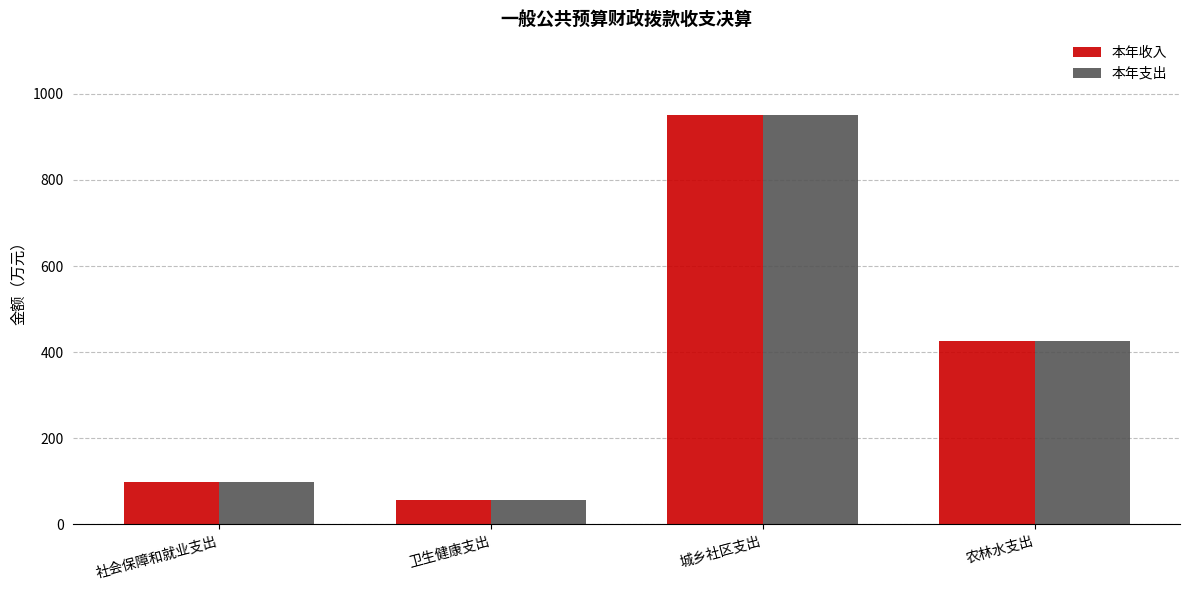

What value does the 本年收入 series have at 社会保障和就业支出?

97.4